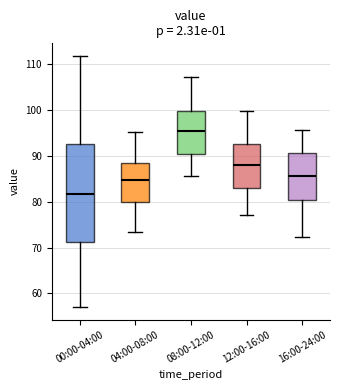

Reading left to right, transcribe this box plot: for each box, give where its median line is, the range the box spans, and where its two whiskers end, as read against the y-axis. The values are not printed on the chart, so give them approximately, as read against the axis.

00:00-04:00: median 82, box 71 to 93, whiskers 57 to 112
04:00-08:00: median 85, box 80 to 89, whiskers 73 to 95
08:00-12:00: median 95, box 90 to 100, whiskers 86 to 107
12:00-16:00: median 88, box 83 to 93, whiskers 77 to 100
16:00-24:00: median 86, box 80 to 91, whiskers 72 to 96